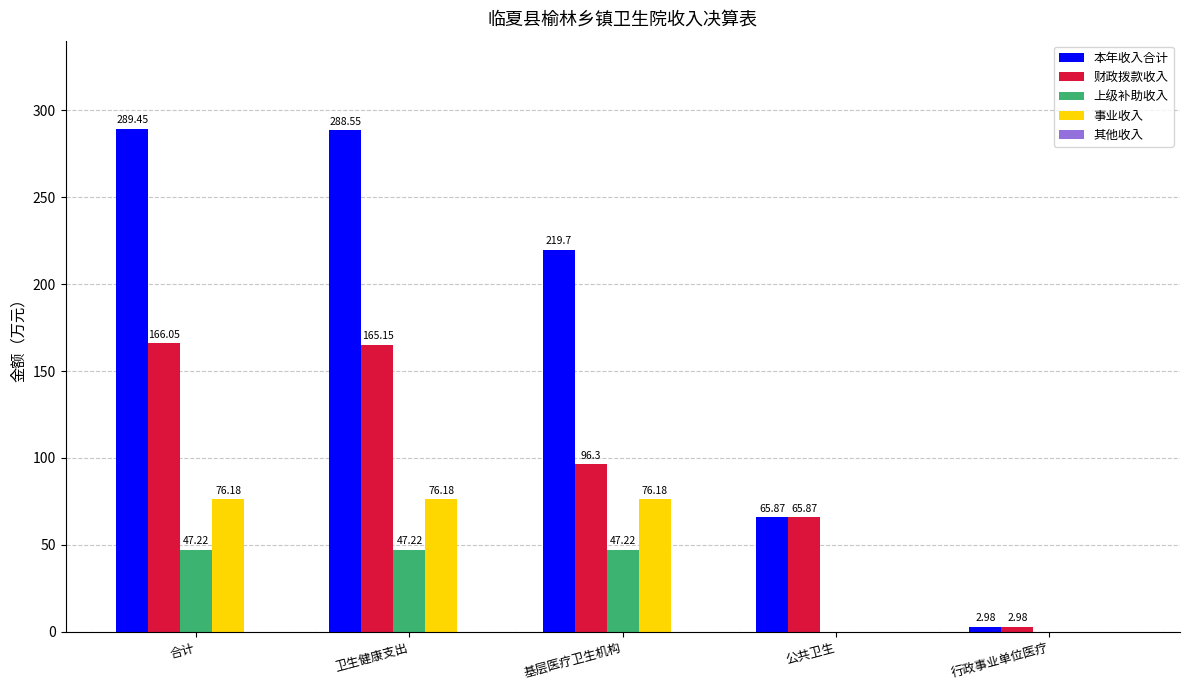

Where does the 上级补助收入 series first go above 47?

合计